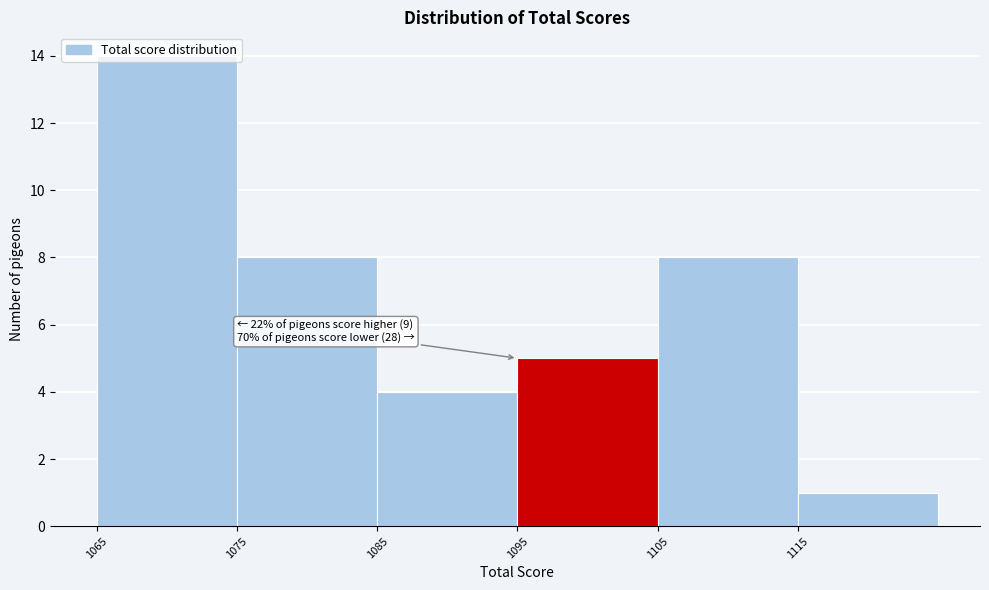

Which range on the x-axis has the tallest bar?

1065 to 1075